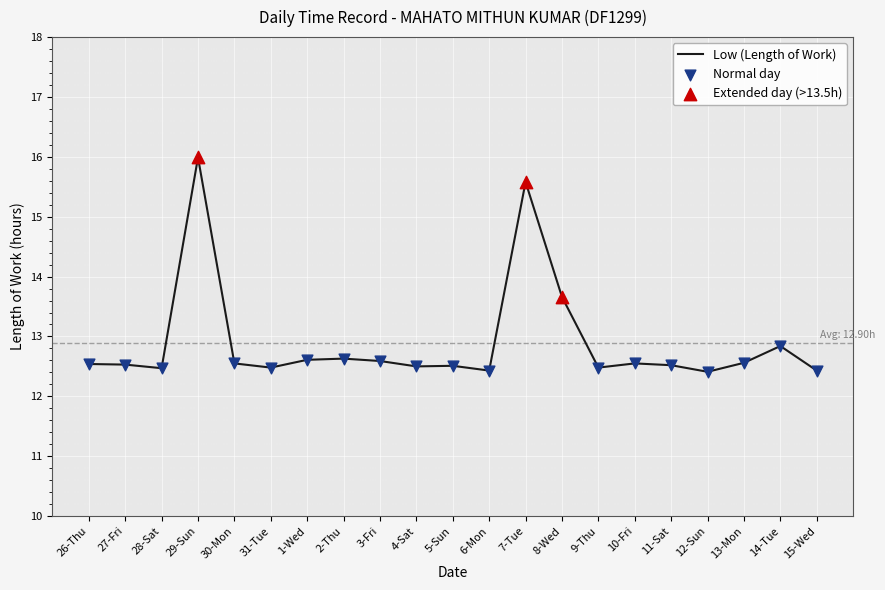

What is the ratio of the value at 31-Tue to the value at 9-Thu?

1.0